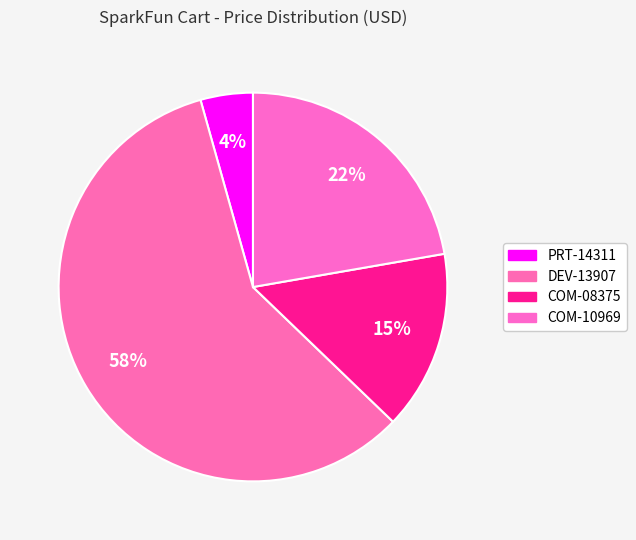

How many slices are in this pie chart?

4